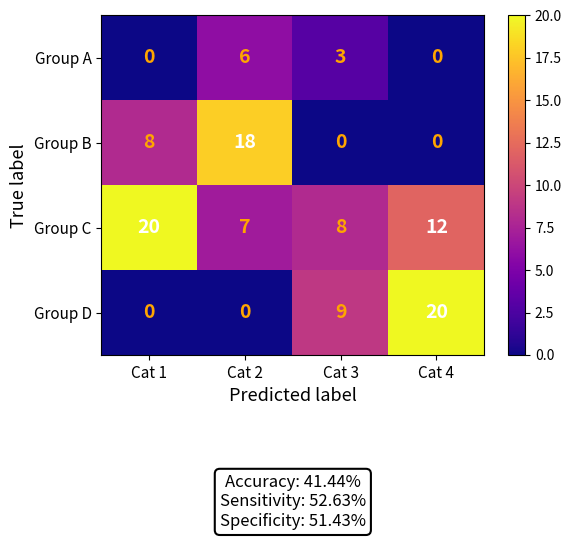

At Cat 3, list the series in order from largest to smallest.

Group D, Group C, Group A, Group B